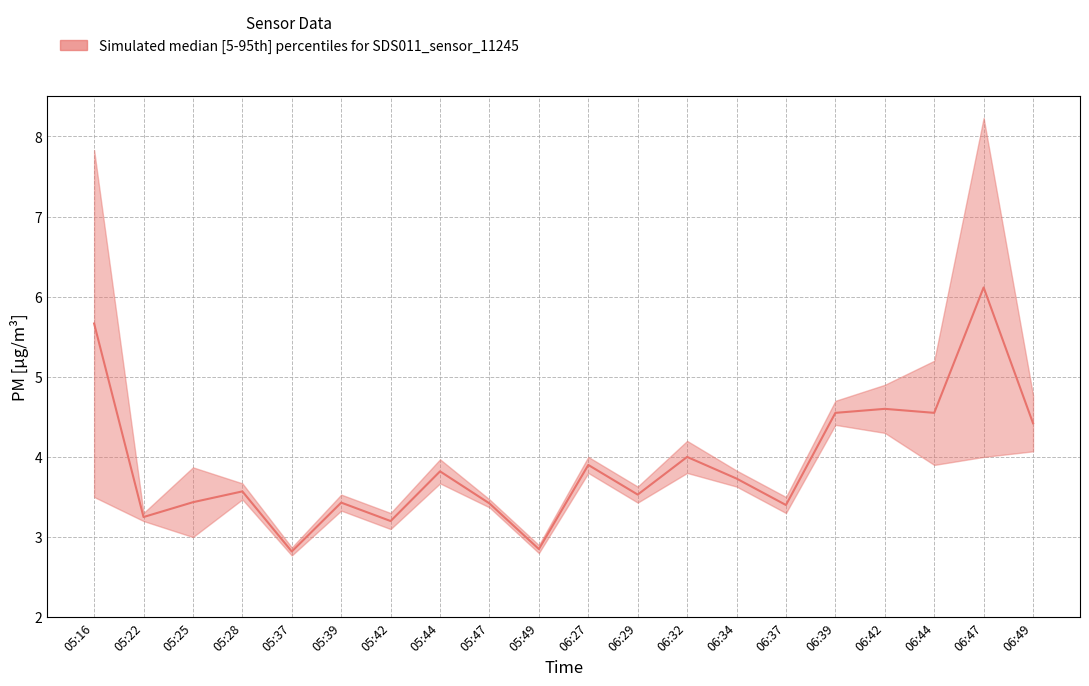

What is the sum of the P2 values at 05:28 and 06:44?

7.4